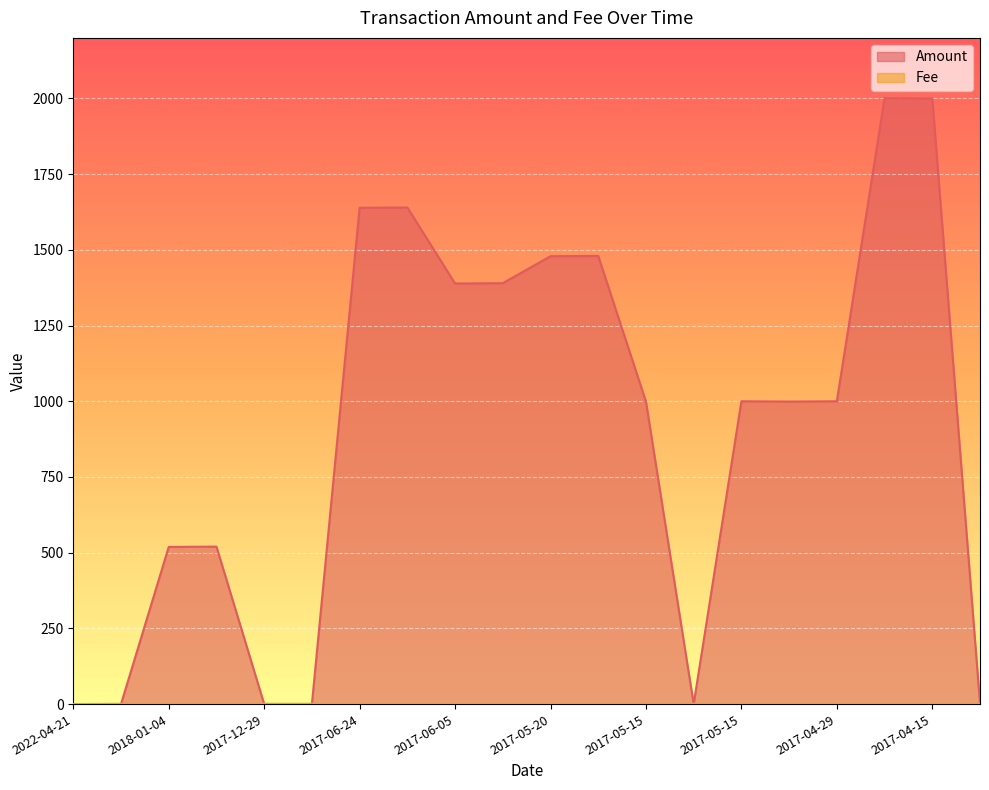

True or false: Fee has a value of 1.0 at 2017-06-05.

True